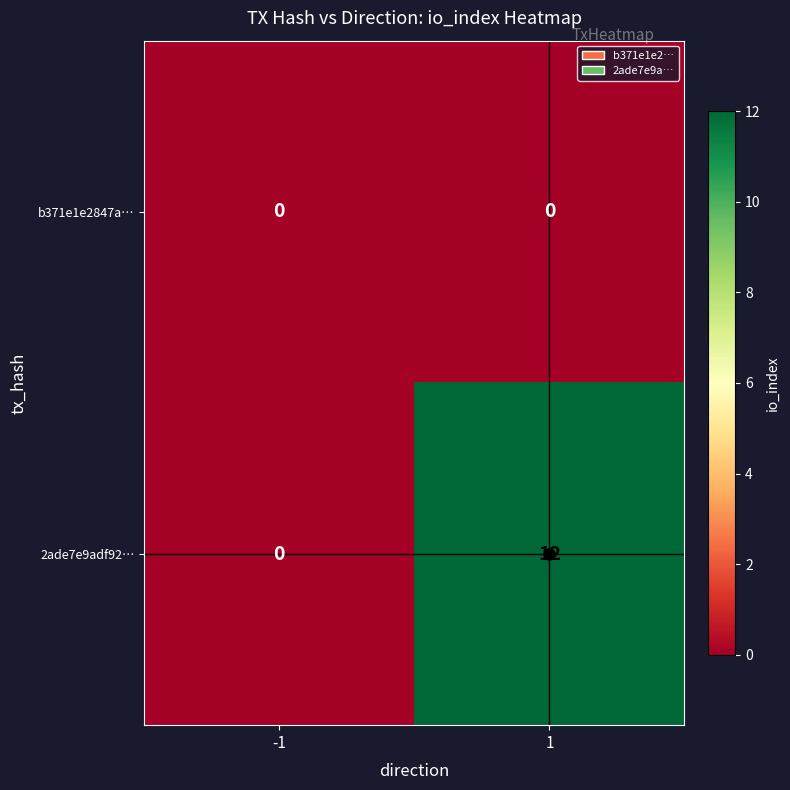

What is the difference between the maximum and minimum values in the 2ade7e9adf92… series?

12